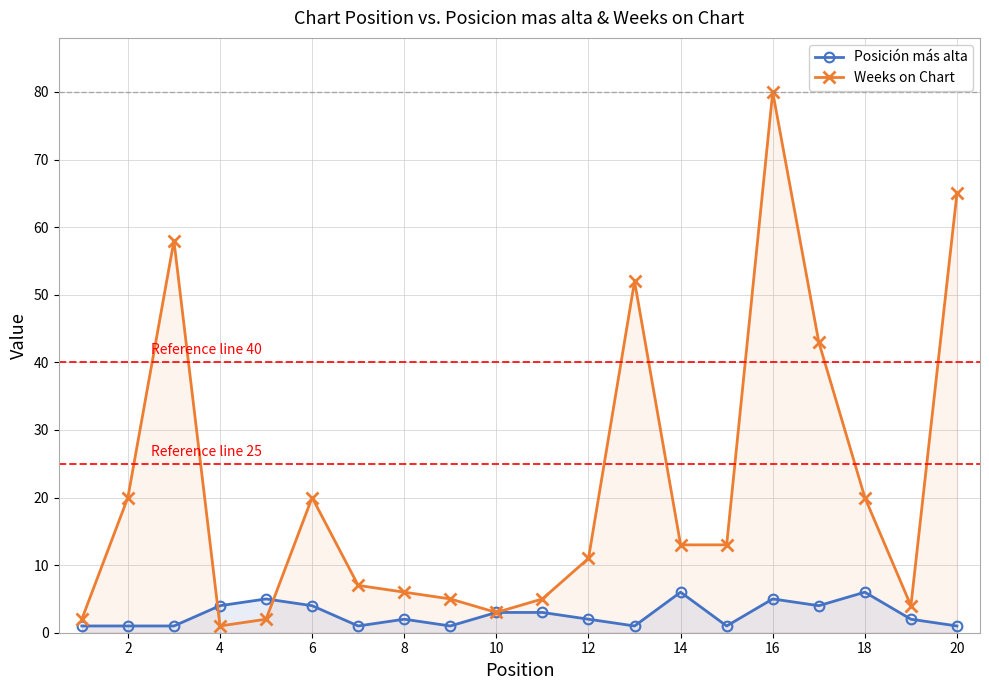

At which category does Weeks on Chart reach its first local valley?

4